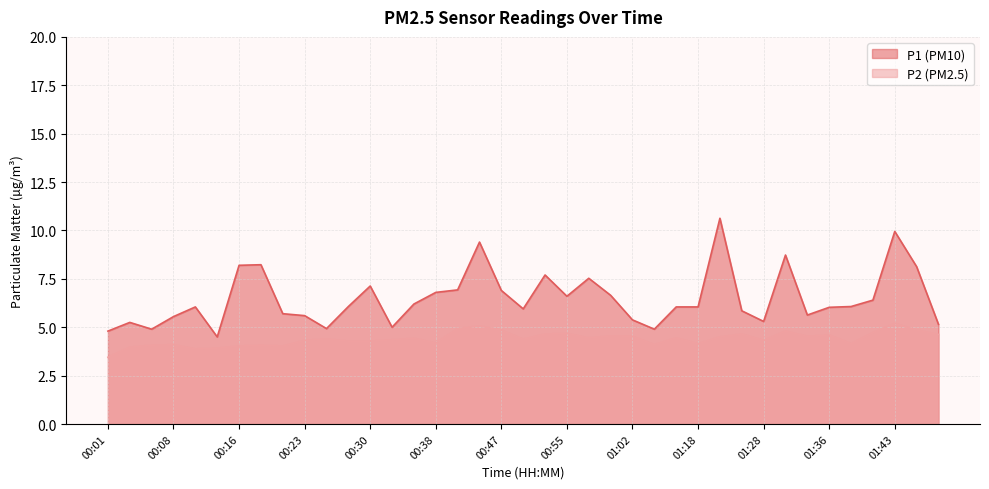

How many values in the P2 series are below 4?

4